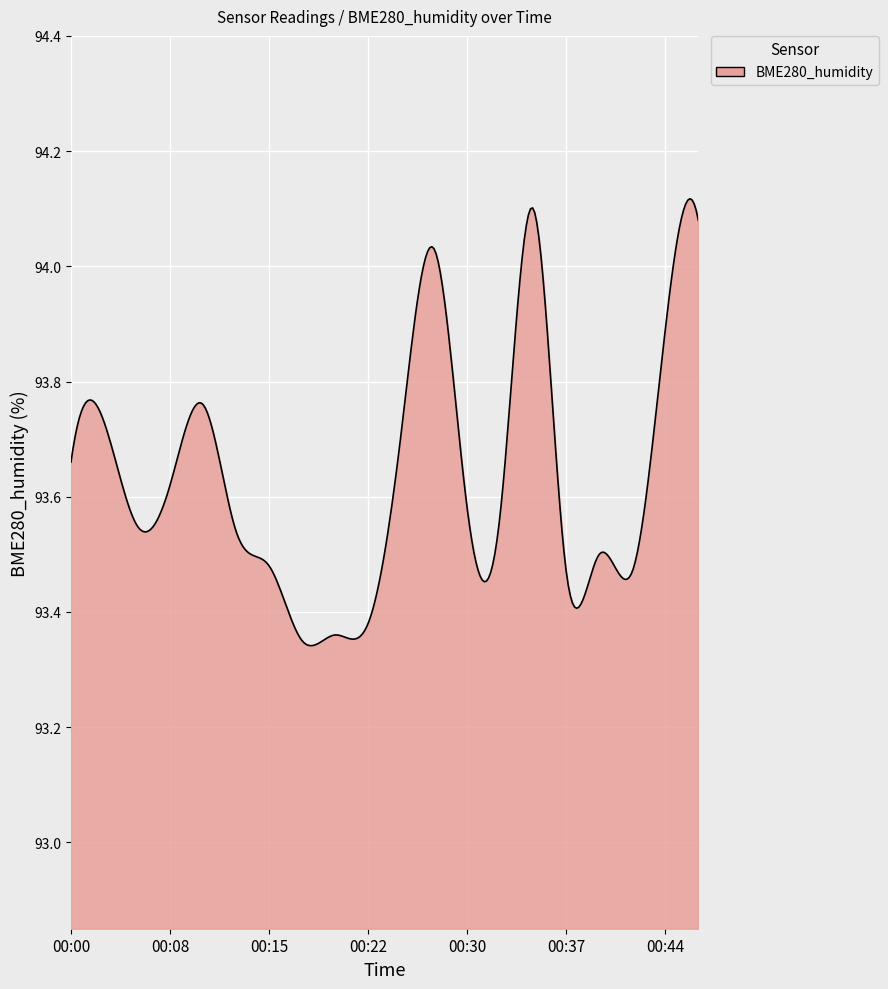

At which category does the data reach its first local valley?

2021/10/29 00:05:48